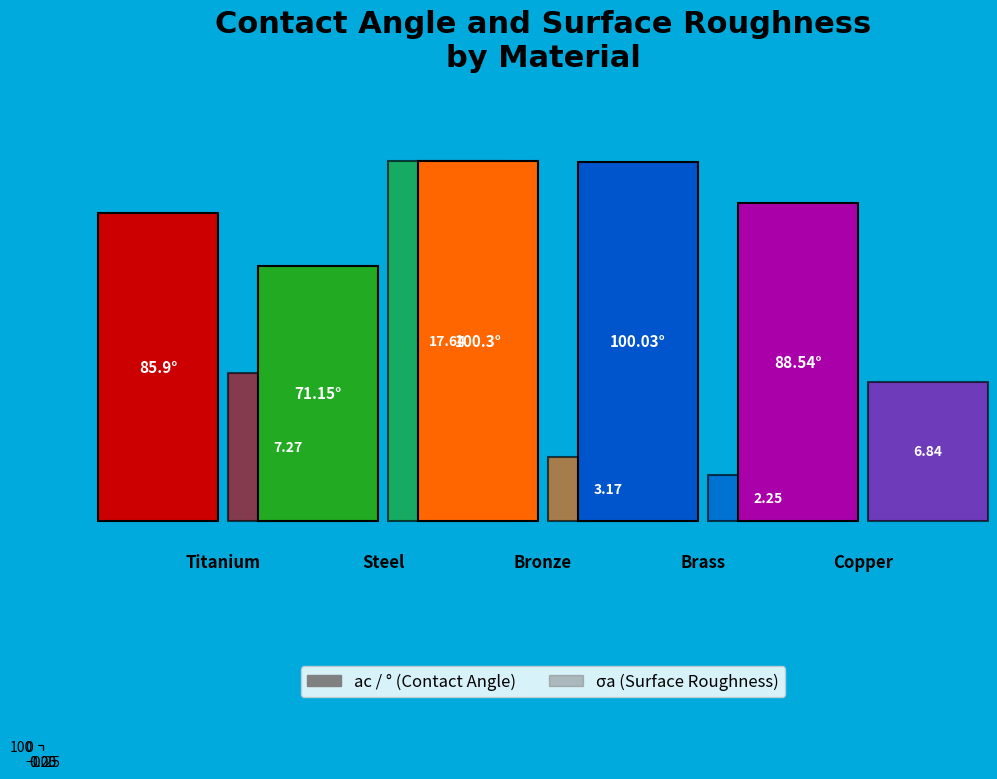

Is the sum of steel and bronze greater than half?

No